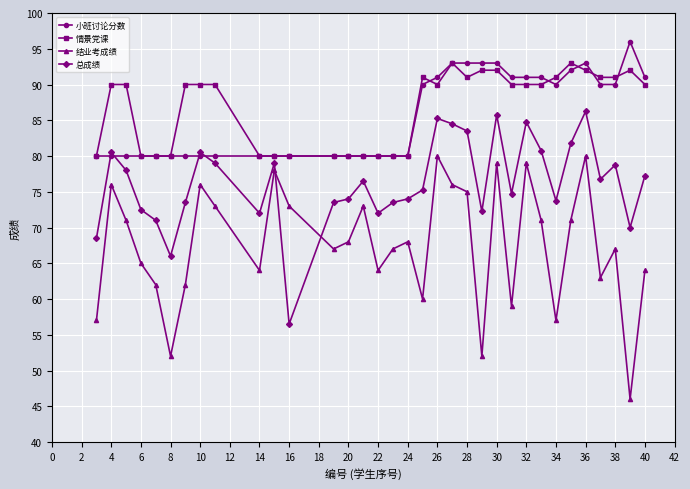

True or false: 总成绩 and 情景党课 intersect in this chart.

False